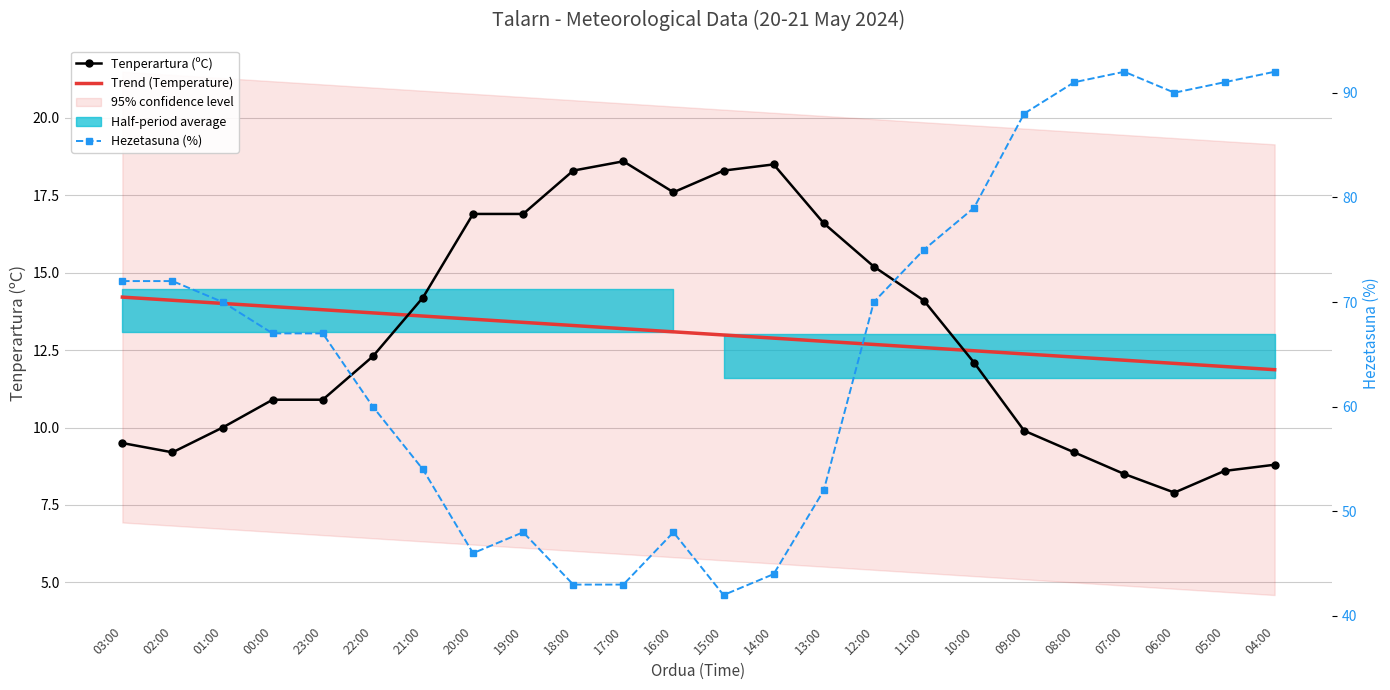

Which label corresponds to the smallest value in the chart?

06:00